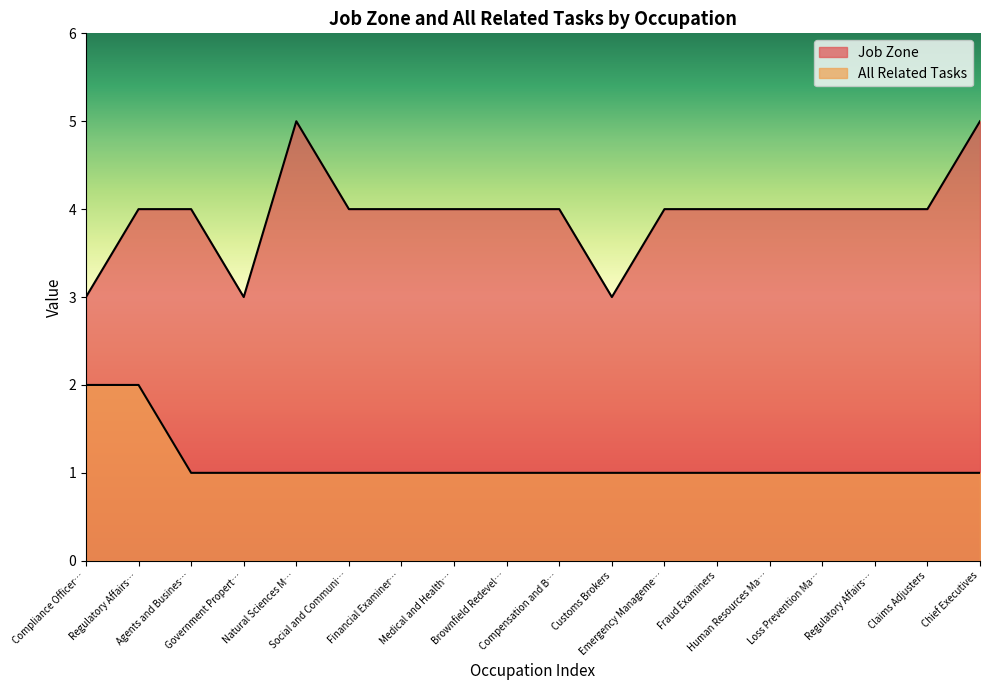

What is the difference between the highest and lowest values at Natural Sciences M…?

4